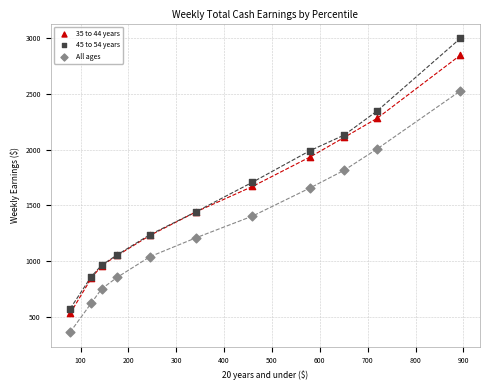

What are all the series names shown in the legend?

35 to 44 years, 45 to 54 years, All ages